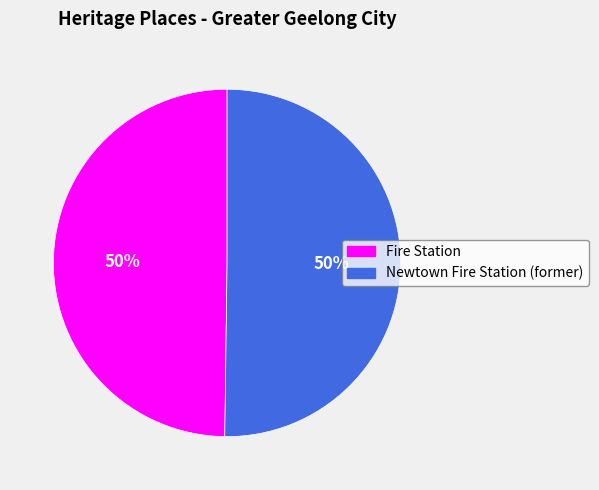

Approximately how many times larger is the value at Fire Station compared to Newtown Fire Station (former)?

1.0